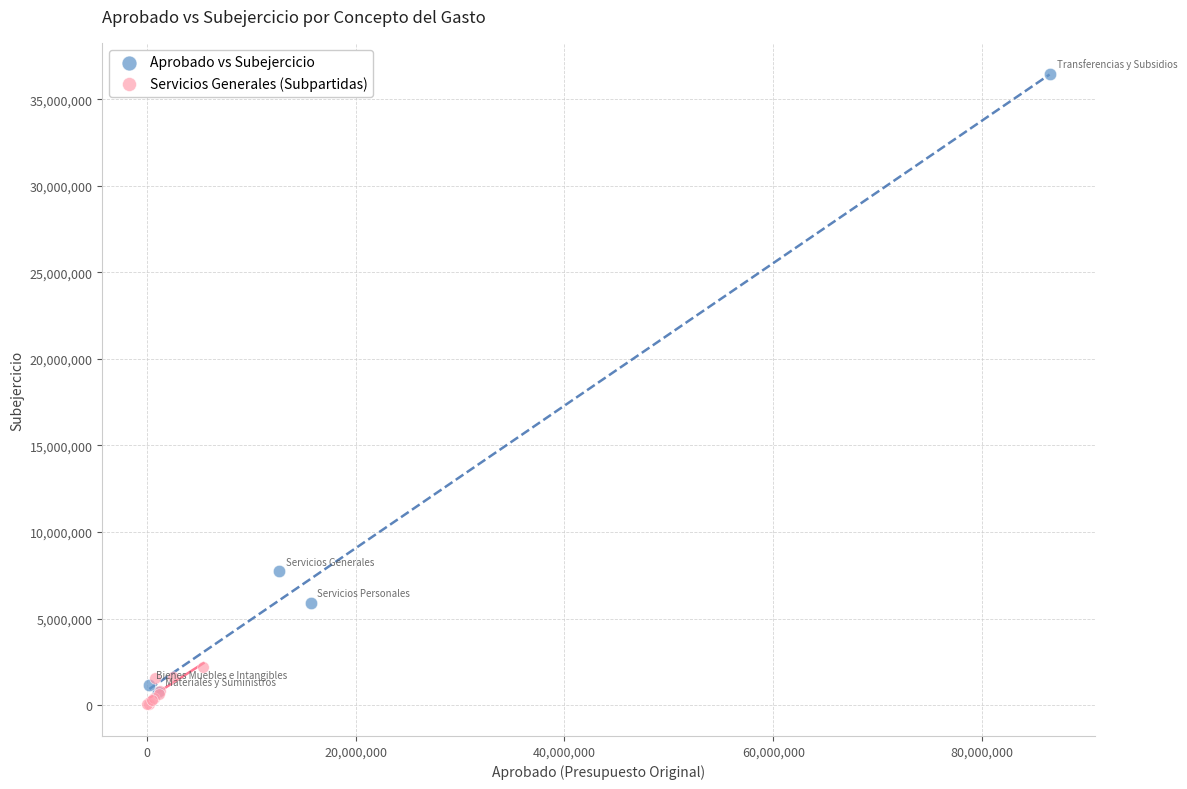

Which series contains the highest Y value?

Aprobado vs Subejercicio